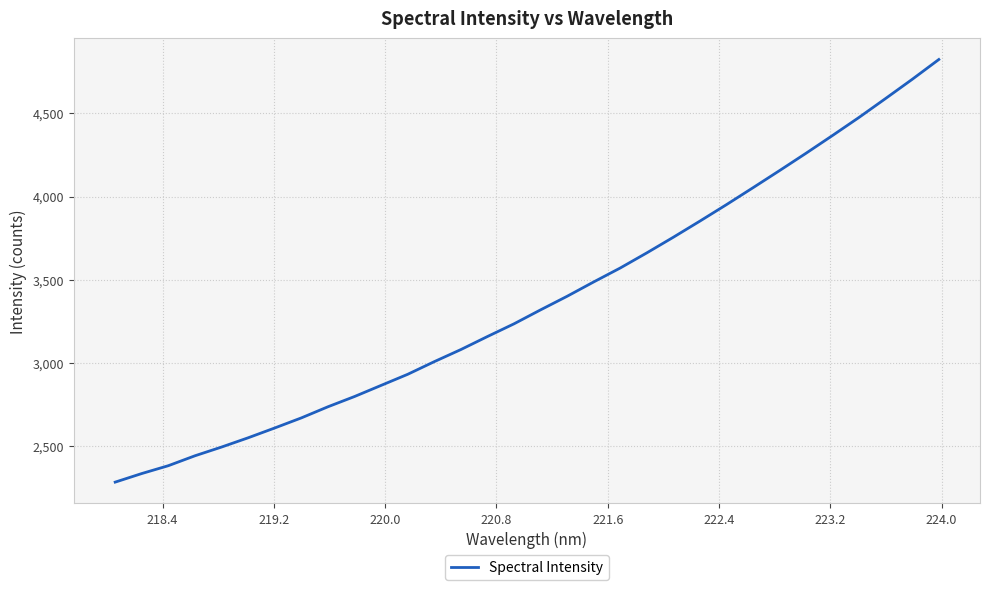

What is the smallest value displayed?

2282.4